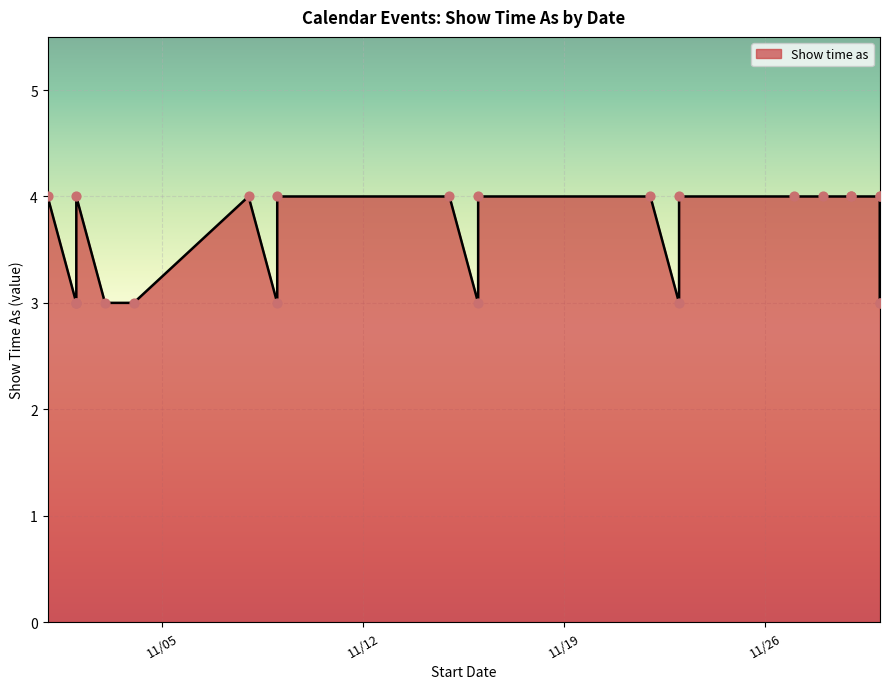

Which has a higher value, 11/23/2013 or 11/29/2013?

11/23/2013